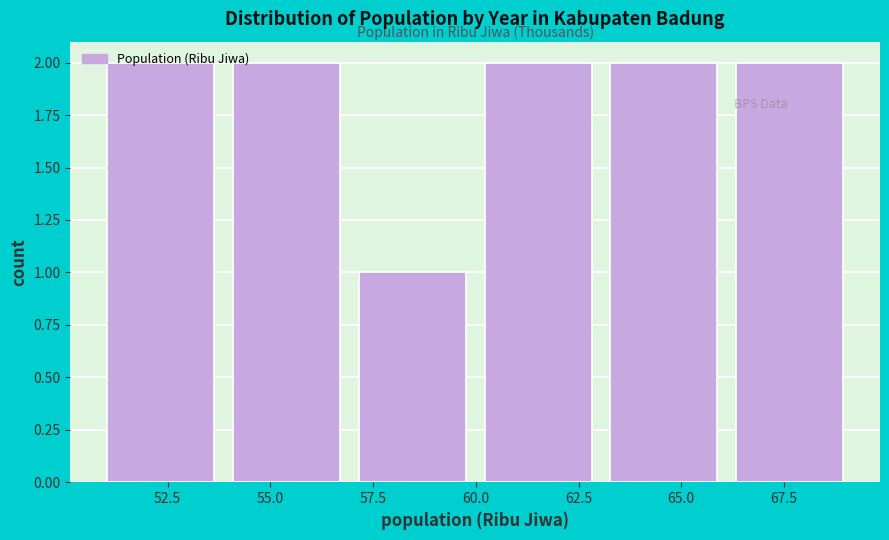

Reading left to right, list every bar in this chart as the range it spans on the x-axis followed by its height. Neither the bar edges nor the heights are printed on the chart, so give them approximately, as read against the axes.

51 to 54: 2
54 to 57: 2
57 to 60: 1
60 to 63: 2
63 to 66: 2
66 to 69: 2